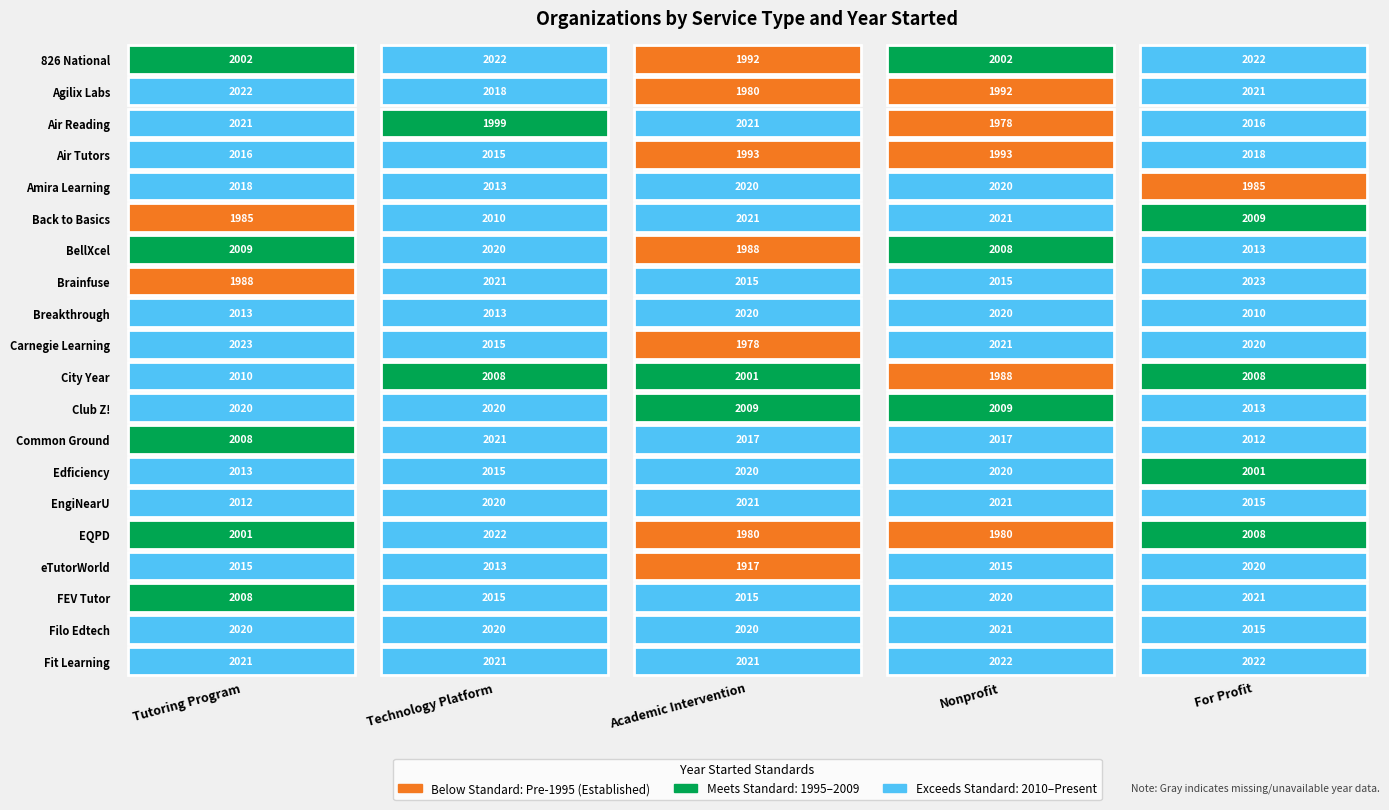

Reading left to right, extract all data points from this chart.

Tutoring Program: 0=2002	1=2022	2=2021	3=2016	4=2018	5=1985	6=2009	7=1988	8=2013	9=2023	10=2010	11=2020	12=2008	13=2013	14=2012	15=2001	16=2015	17=2008	18=2020	19=2021
Technology Platform: 0=2022	1=2018	2=1999	3=2015	4=2013	5=2010	6=2020	7=2021	8=2013	9=2015	10=2008	11=2020	12=2021	13=2015	14=2020	15=2022	16=2013	17=2015	18=2020	19=2021
Academic Intervention: 0=1992	1=1980	2=2021	3=1993	4=2020	5=2021	6=1988	7=2015	8=2020	9=1978	10=2001	11=2009	12=2017	13=2020	14=2021	15=1980	16=1917	17=2015	18=2020	19=2021
Nonprofit: 0=2002	1=1992	2=1978	3=1993	4=2020	5=2021	6=2008	7=2015	8=2020	9=2021	10=1988	11=2009	12=2017	13=2020	14=2021	15=1980	16=2015	17=2020	18=2021	19=2022
For Profit: 0=2022	1=2021	2=2016	3=2018	4=1985	5=2009	6=2013	7=2023	8=2010	9=2020	10=2008	11=2013	12=2012	13=2001	14=2015	15=2008	16=2020	17=2021	18=2015	19=2022